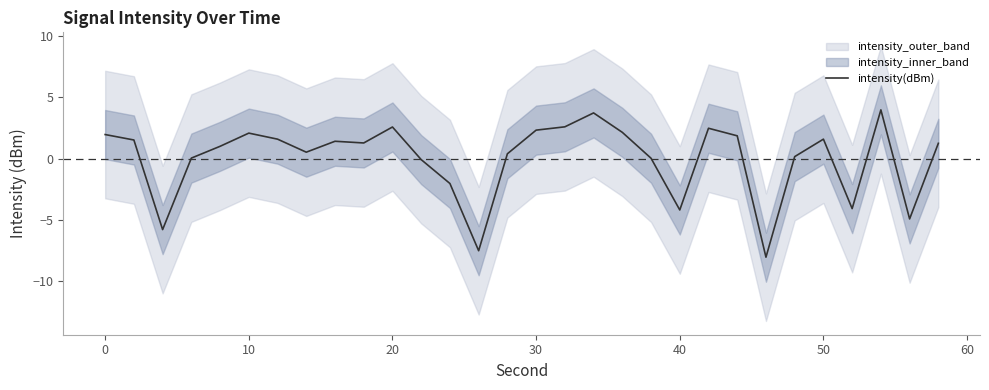

The value of intensity(dBm) at 10 is 3.0. True or false?

False